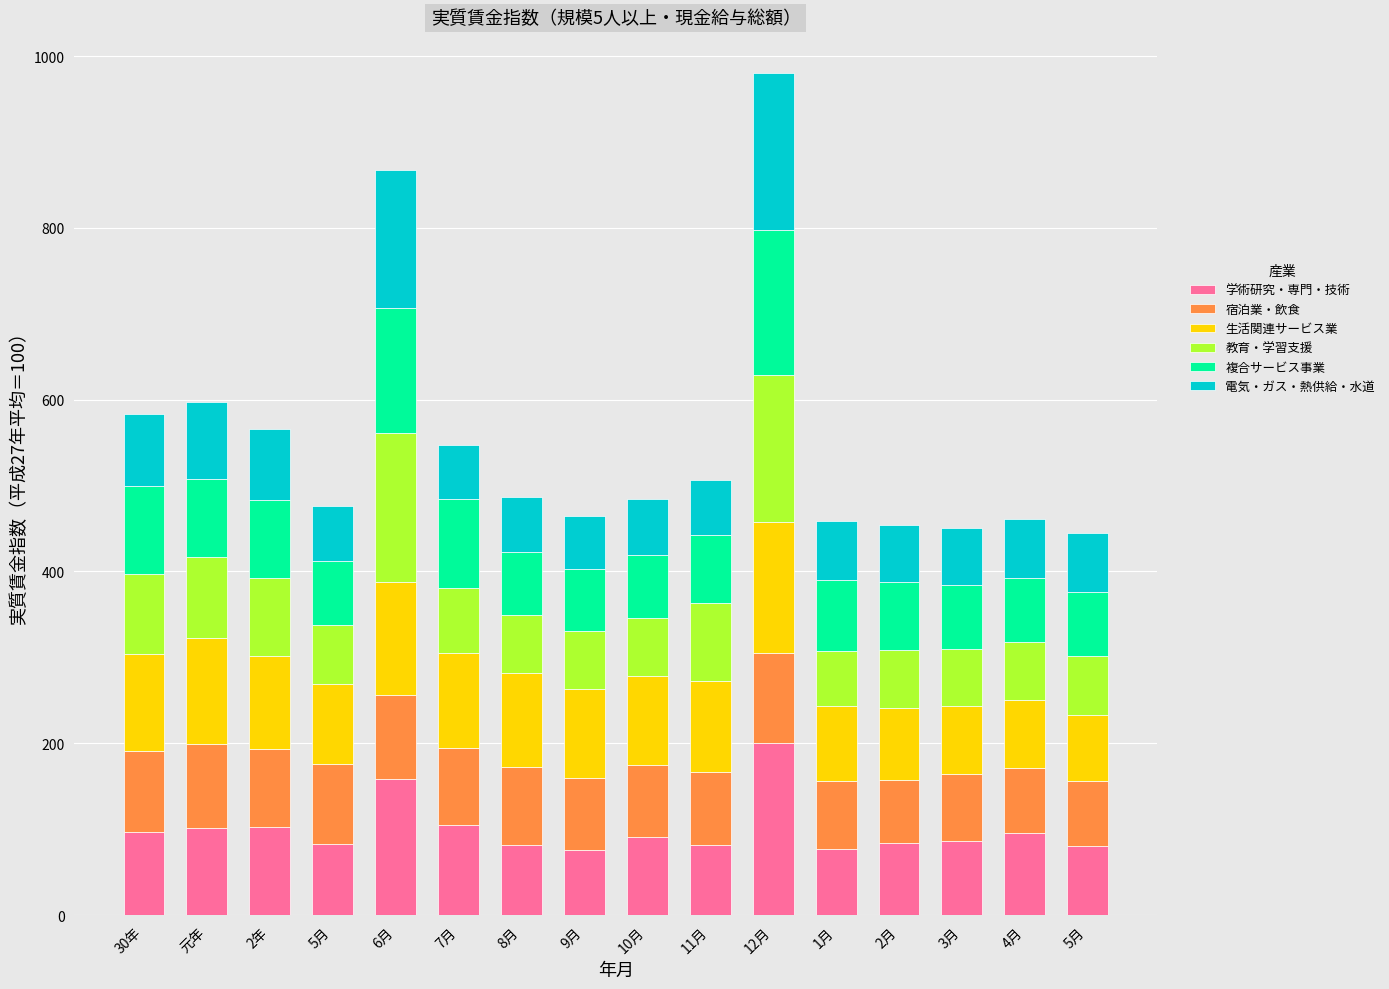

Count the number of categories in the chart.

16